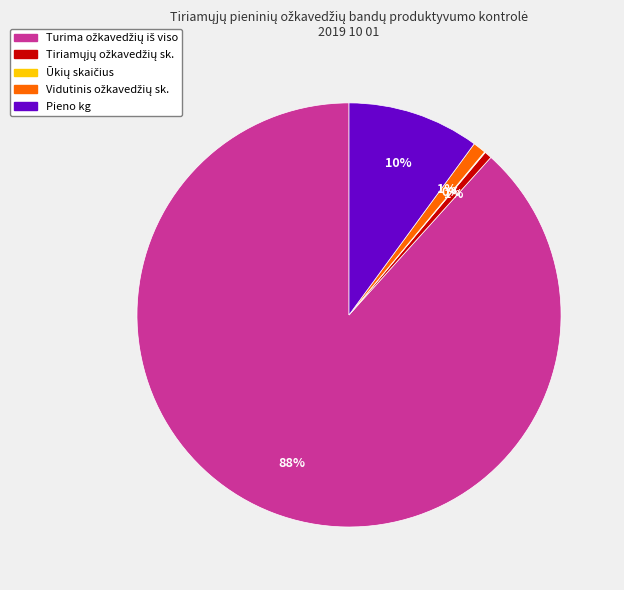

To the nearest percent, what is the difference between the largest and smallest slice percentages?

88%